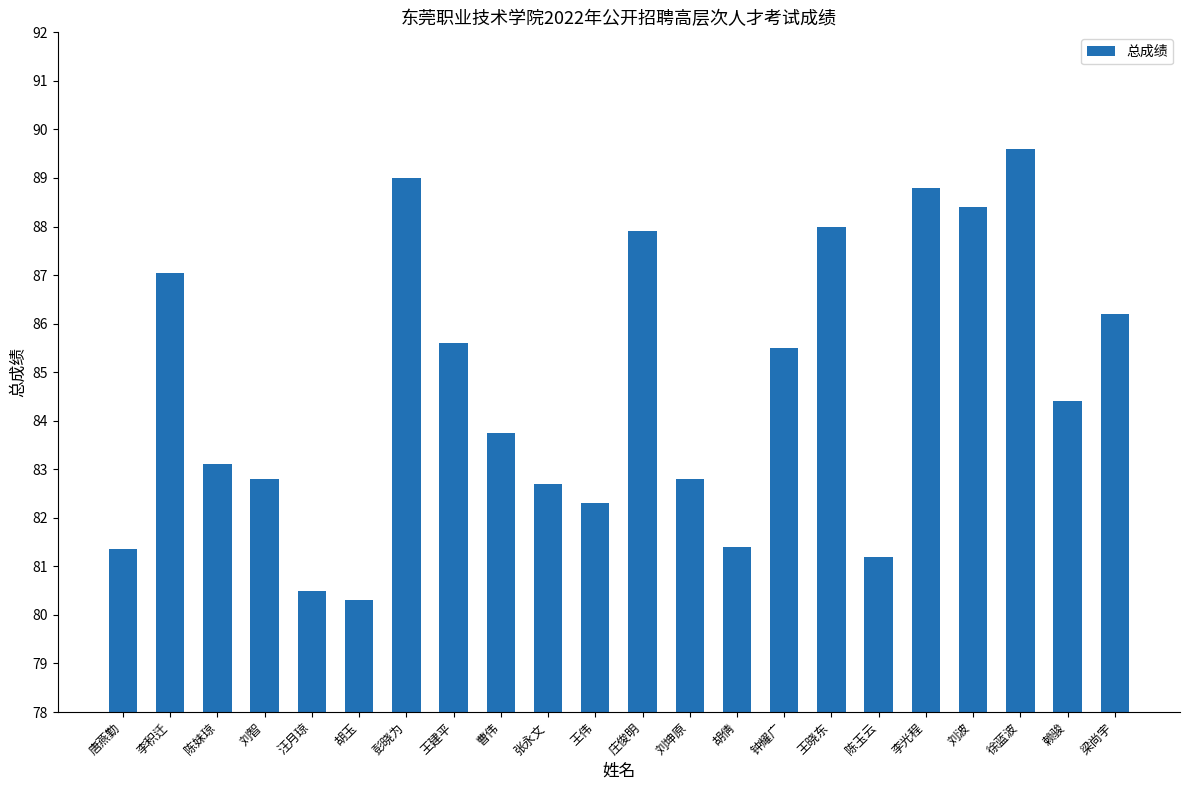

Which label corresponds to the largest value in the chart?

徐蓝波